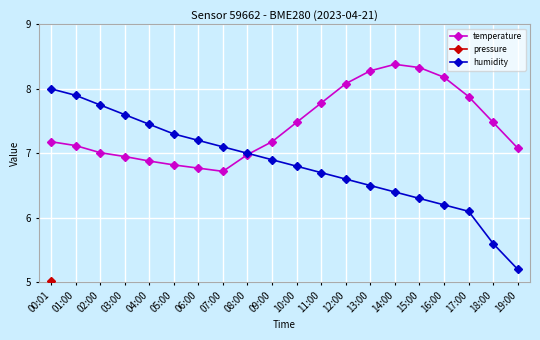

What is the sum of the temperature values at 03:00 and 04:00?

13.8